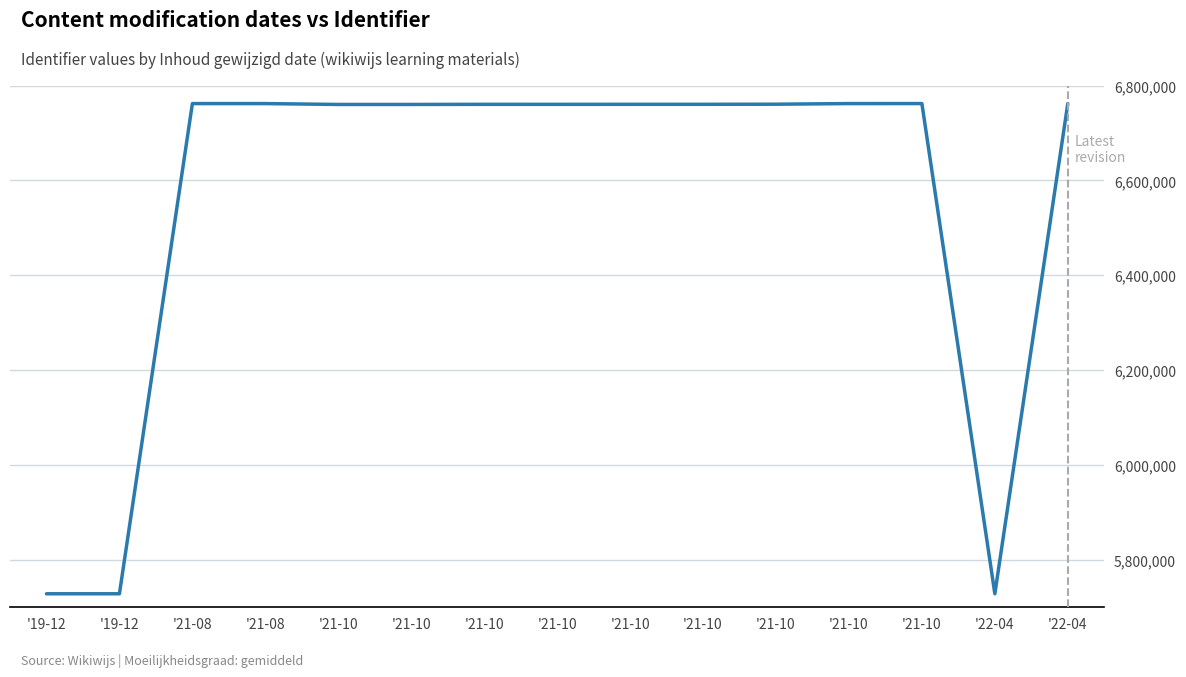

Approximately how many times larger is the value at '22-04 compared to '21-08?

0.8